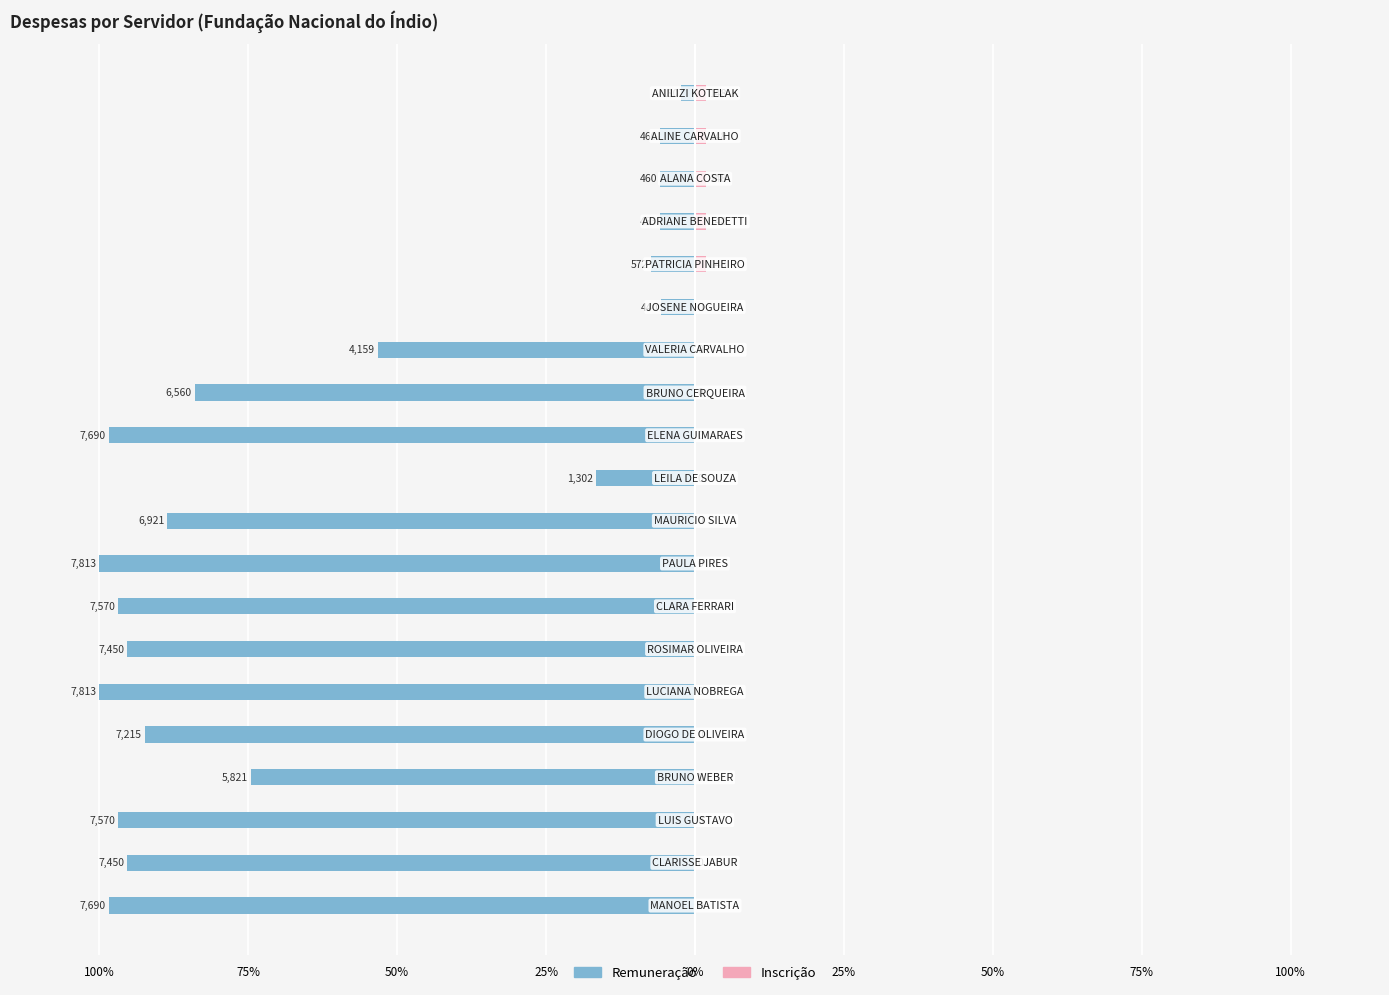

Is it true that Remuneração equals -100.0 at 25%?

True